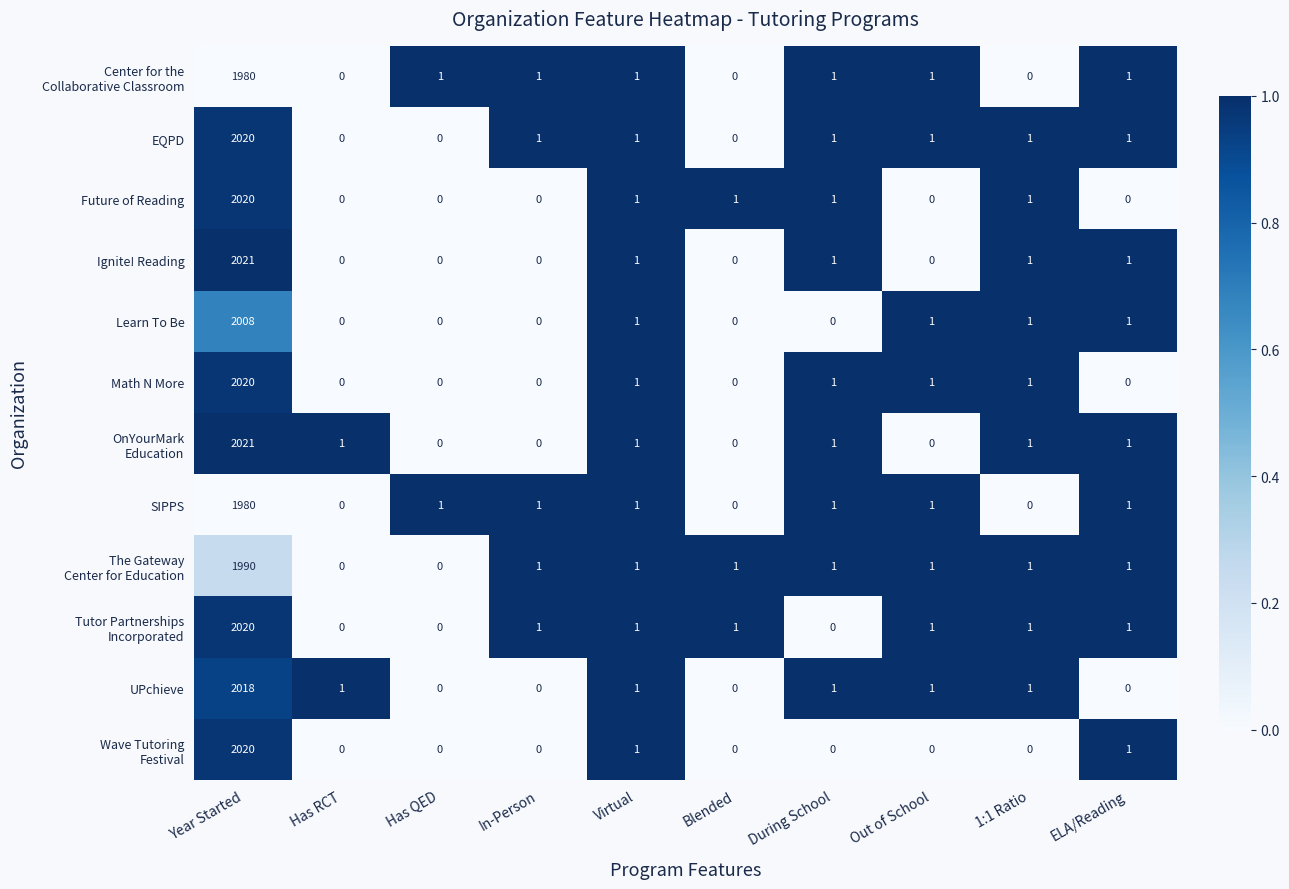

What is the highest value of the SIPPS series?

1980